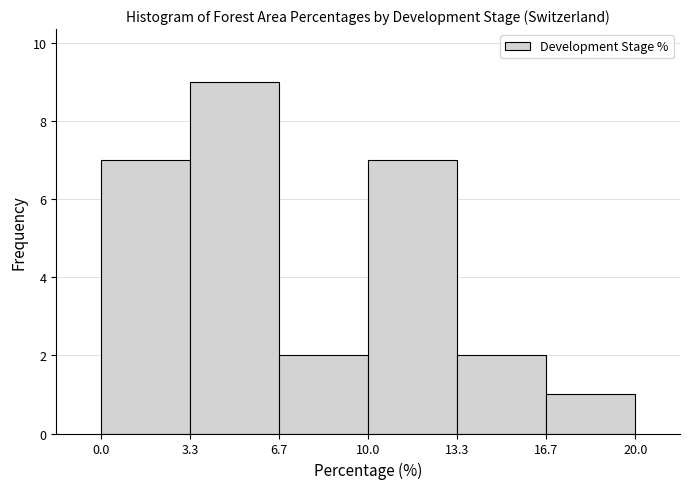

Reading left to right, list every bar in this chart as the range it spans on the x-axis followed by its height. The values are not printed on the chart, so give them approximately, as read against the axis.

0.0 to 3.3: 7
3.3 to 6.7: 9
6.7 to 10.0: 2
10.0 to 13.3: 7
13.3 to 16.7: 2
16.7 to 20.0: 1